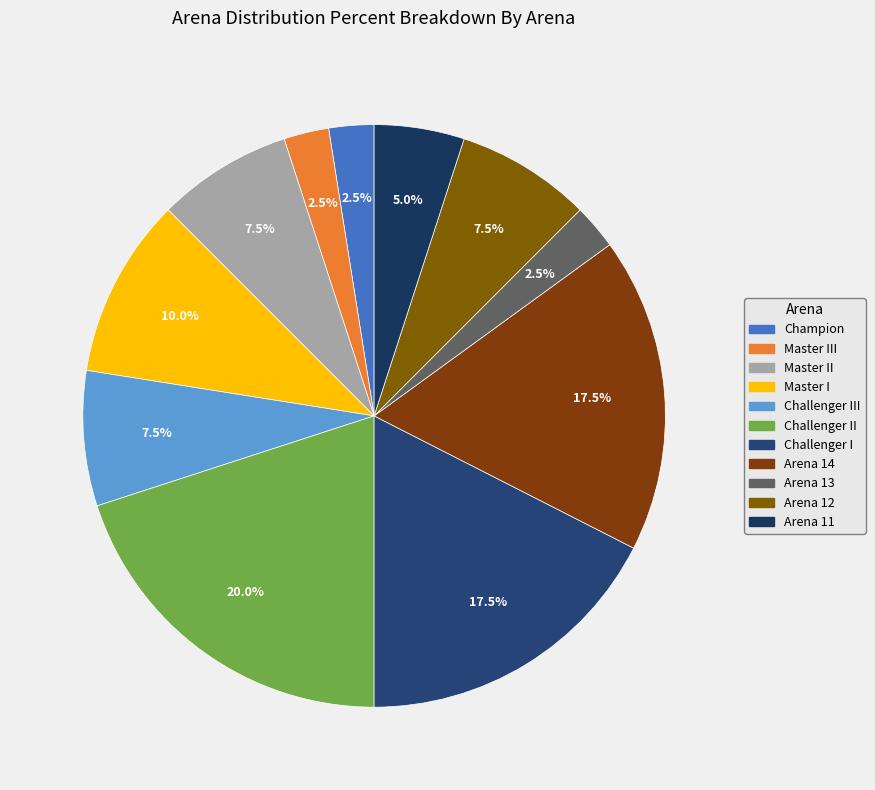

Which category has the biggest portion of the pie?

Challenger II